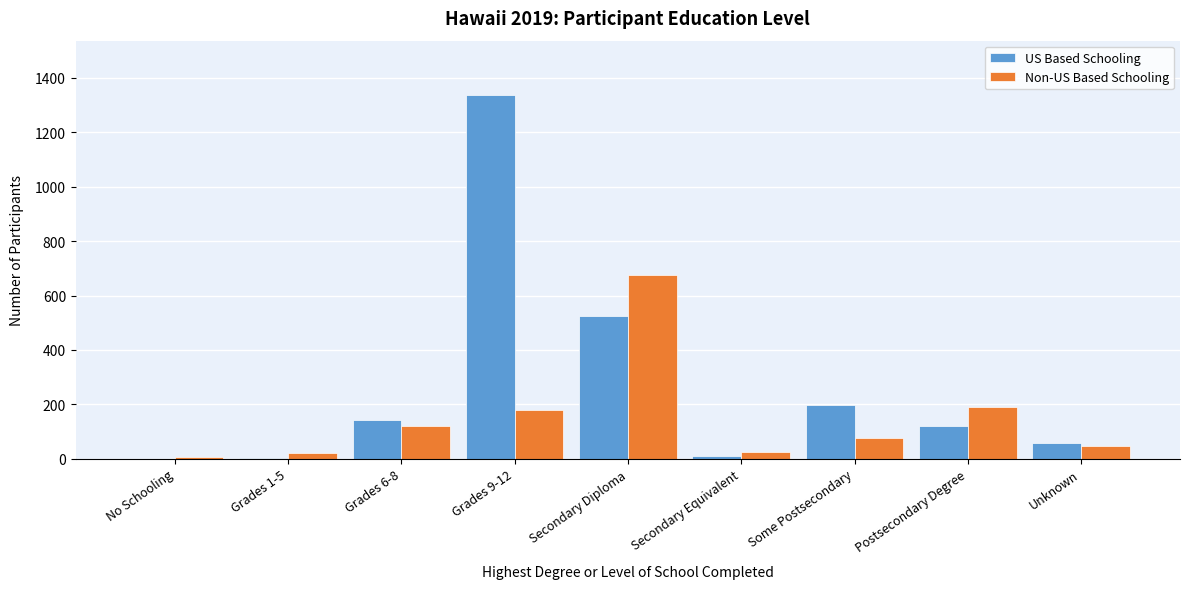

True or false: Non-US Based Schooling has a value of 124 at Some Postsecondary.

False